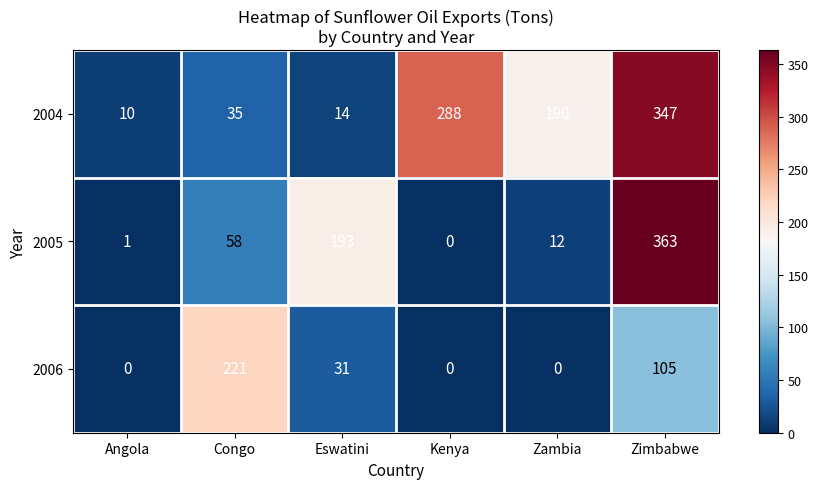

At which label is 2006 closest to 110?

Zimbabwe